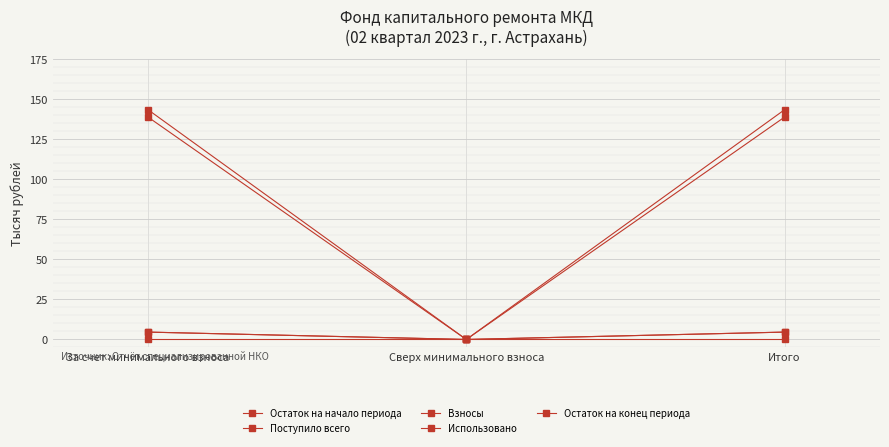

At how many categories does at least one series exceed 130?

2